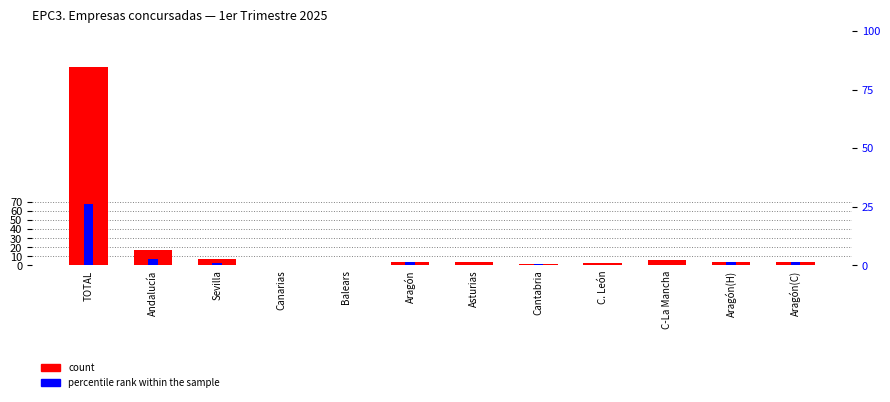

Reading left to right, list all the values displayed in this chart.

count: TOTAL=220	Andalucía=17	Sevilla=7	Canarias=1	Balears=1	Aragón=4	Asturias=4	Cantabria=2	C. León=3	C-La Mancha=6	Aragón(H)=4	Aragón(C)=4
secondary count: TOTAL=68	Andalucía=7	Sevilla=3	Canarias=0	Balears=0	Aragón=4	Asturias=1	Cantabria=2	C. León=0	C-La Mancha=1	Aragón(H)=4	Aragón(C)=4